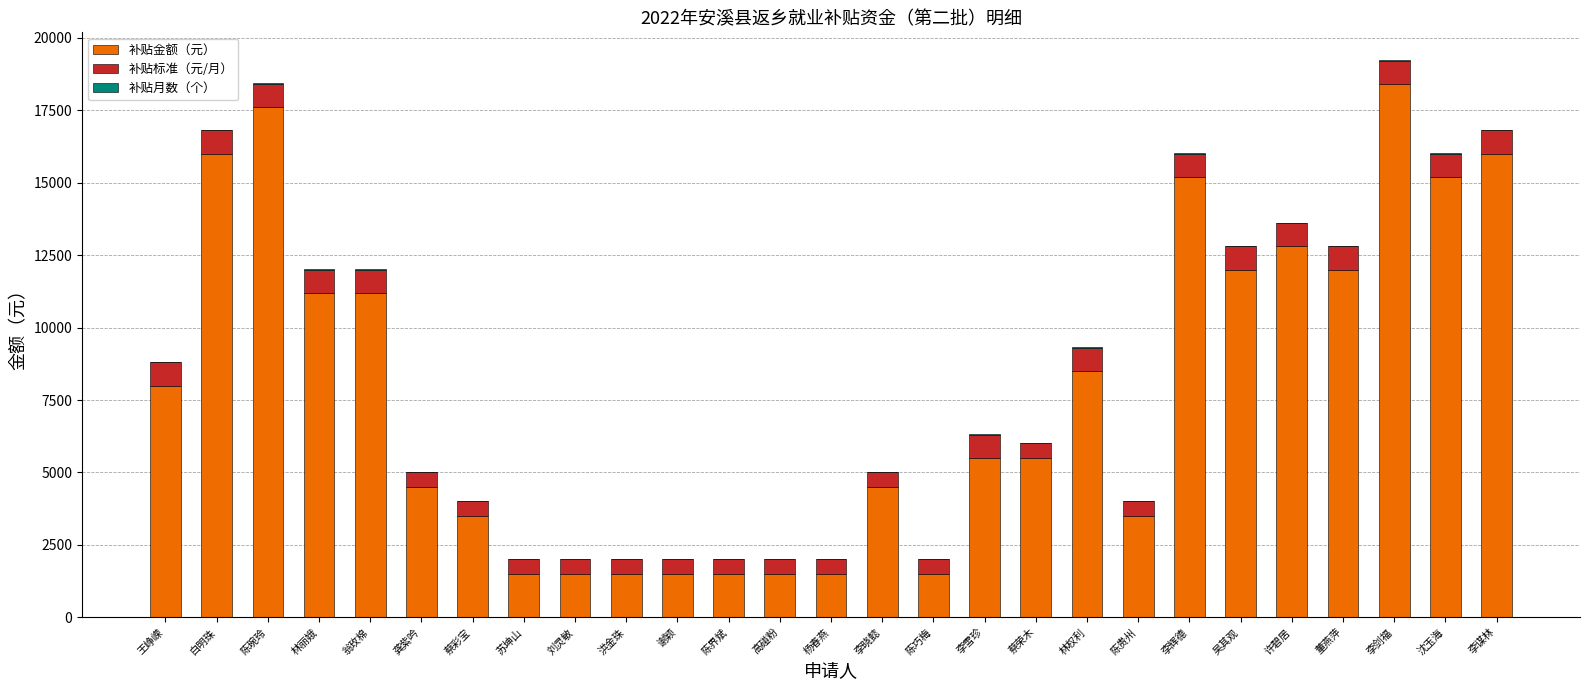

The 补贴金额（元） series shows 2043 at 蔡荣木. True or false?

False